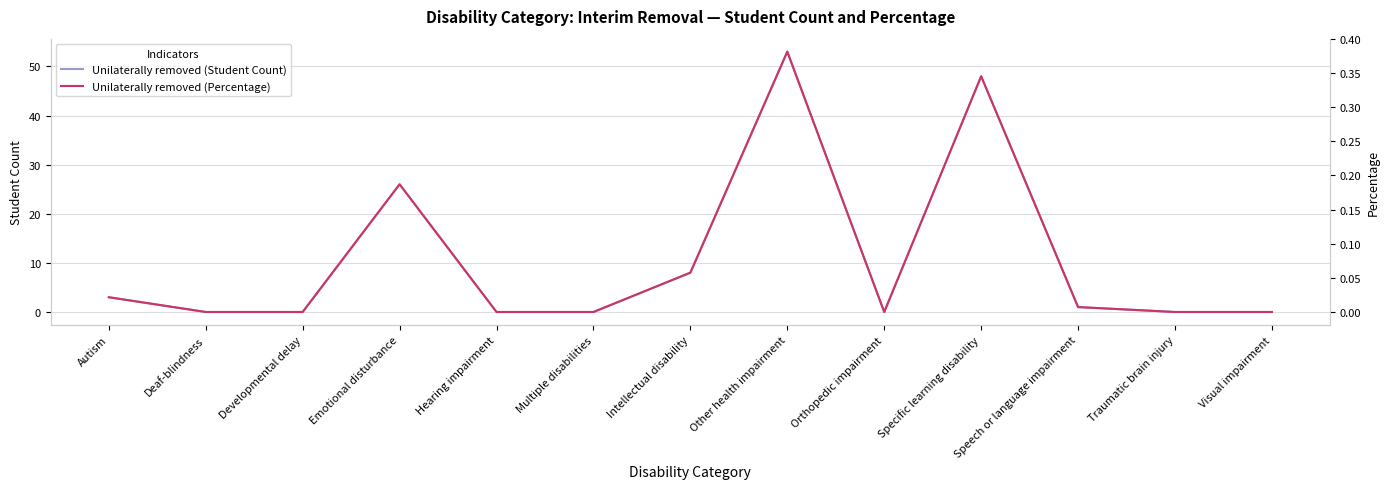

True or false: Unilaterally removed (Student Count) has a value of 8.0 at Intellectual disability.

True